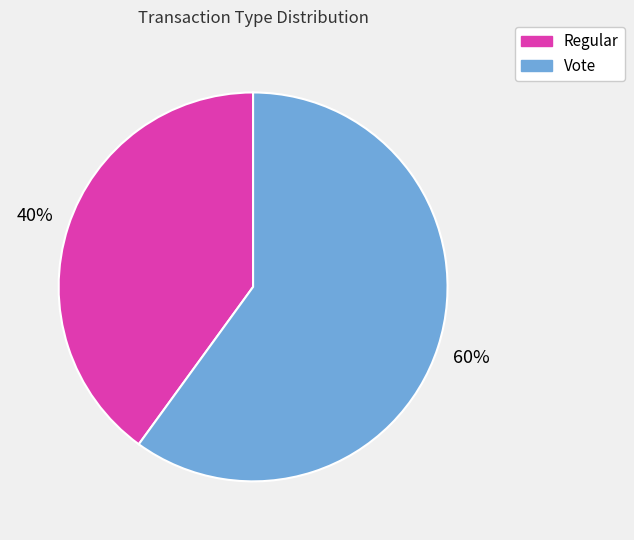

To the nearest percent, what is the combined percentage of Regular and Vote?

100%